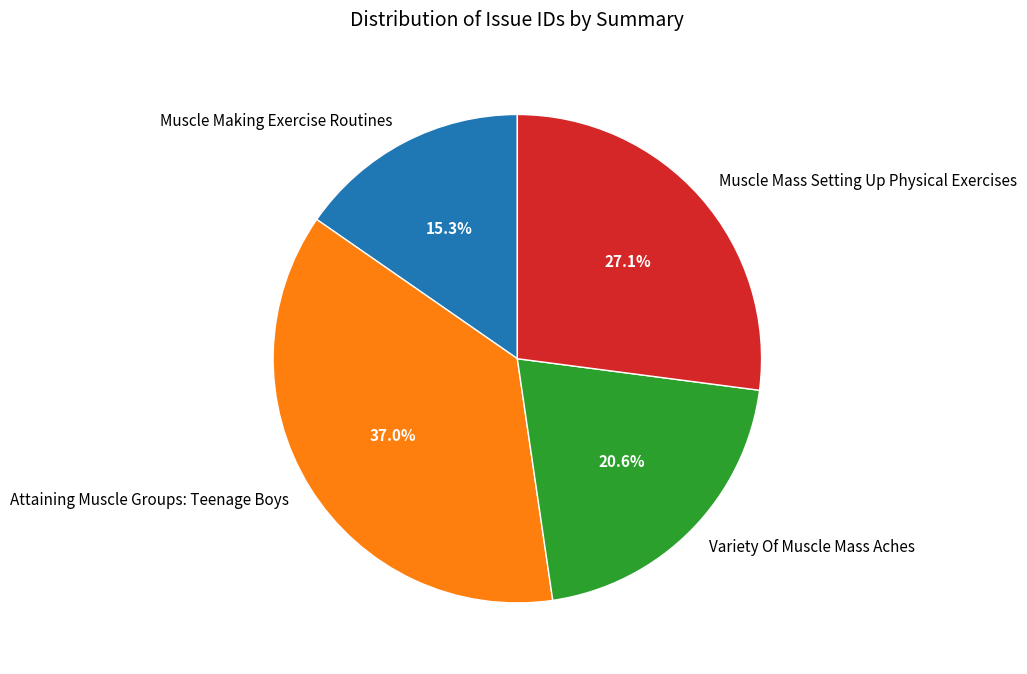

Combined, do Muscle Mass Setting Up Physical Exercises and Muscle Making Exercise Routines account for over 50%?

No